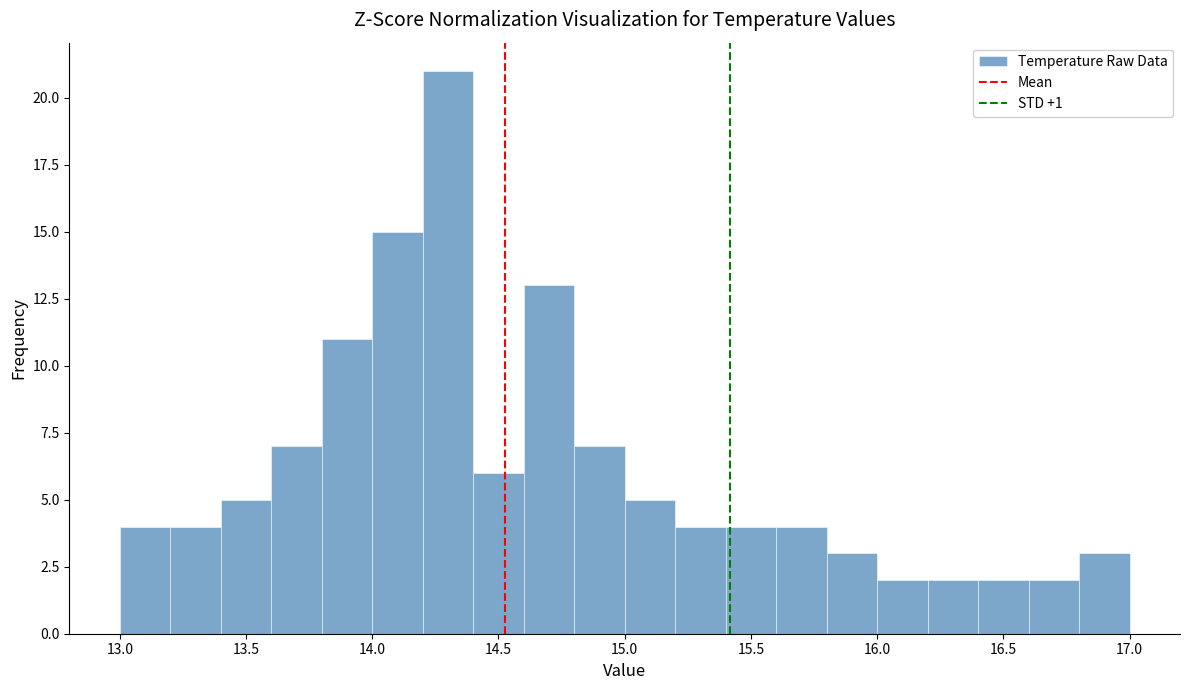

How tall is the bar that spans 15.8 to 16.0 on the x-axis? The values are not printed on the chart, so give them approximately, as read against the axis.

3